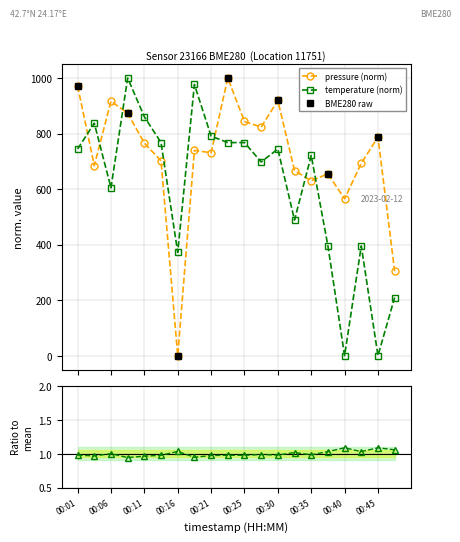

What is the sum of all temperature values?

12139.5